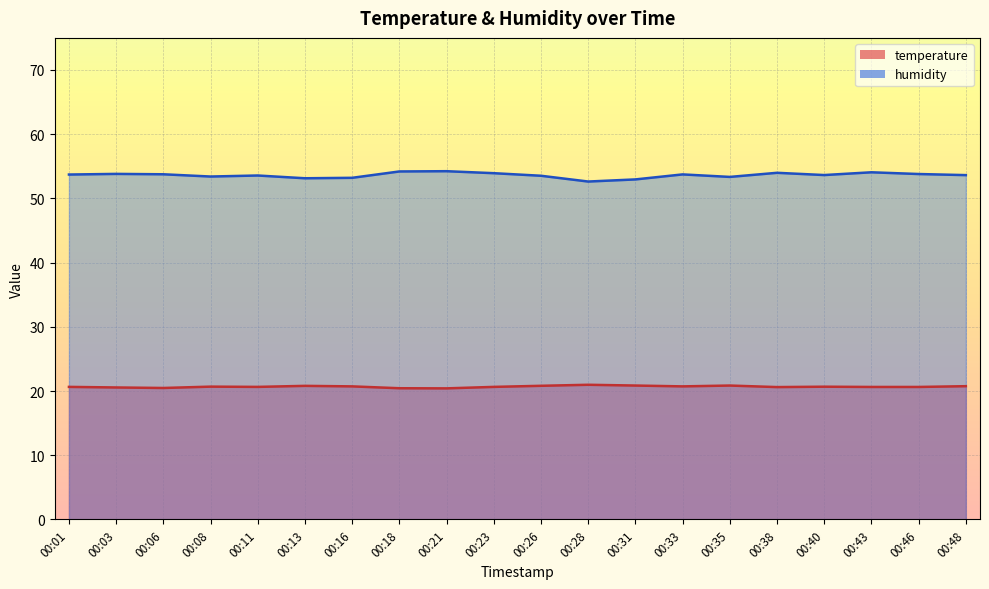

What is the total value across all series at 00:21?

74.7